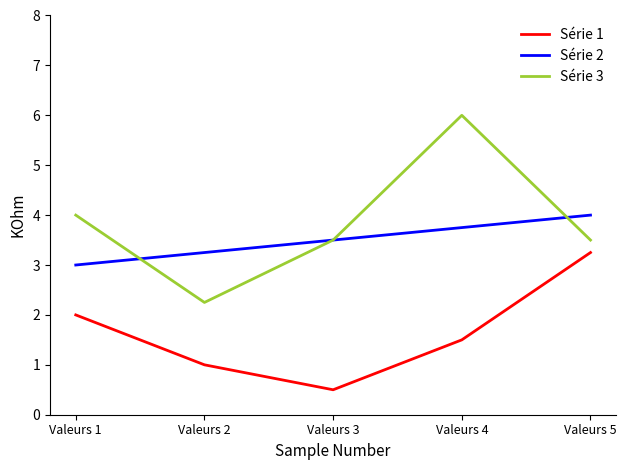

The value of Série 2 at Valeurs 1 is 3.0. True or false?

True